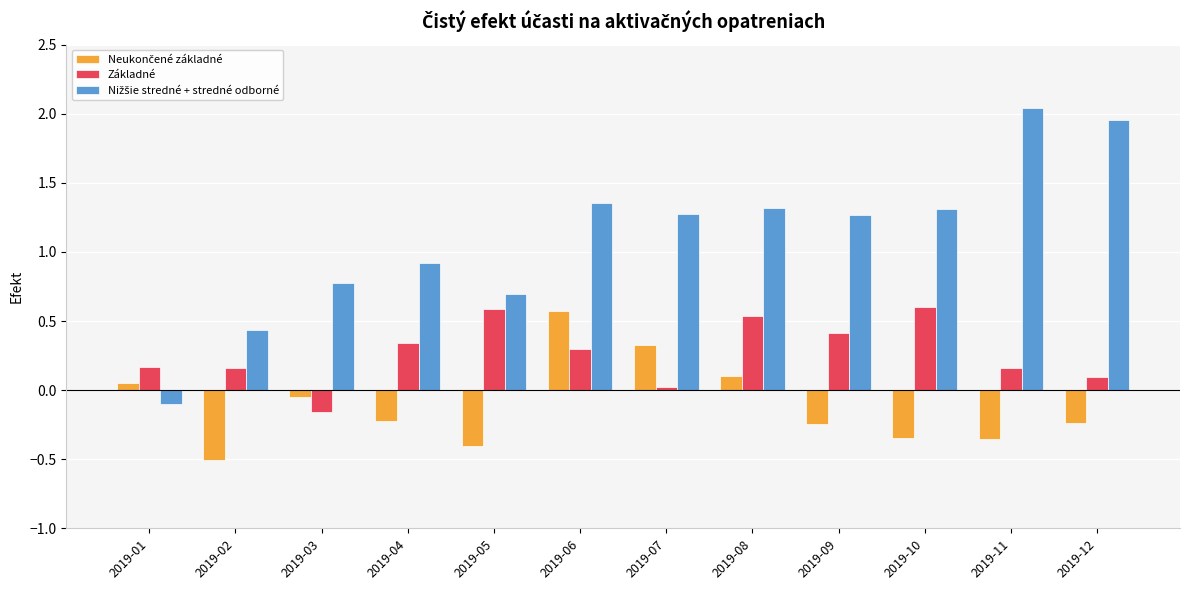

What is the difference between the highest and lowest values at 2019-09?

1.5